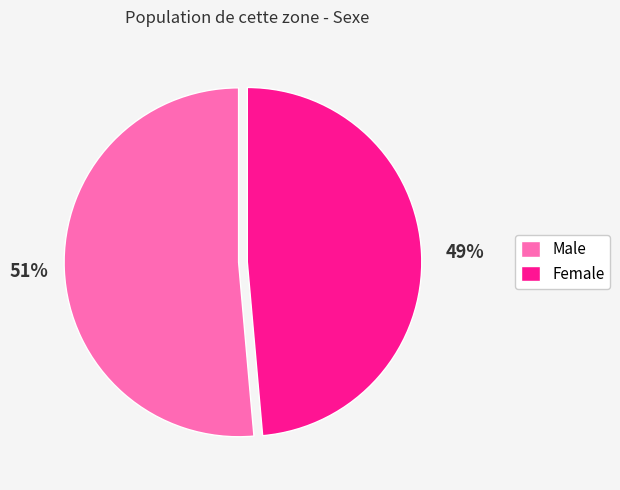

Is it true that Female is 43% of the pie?

False